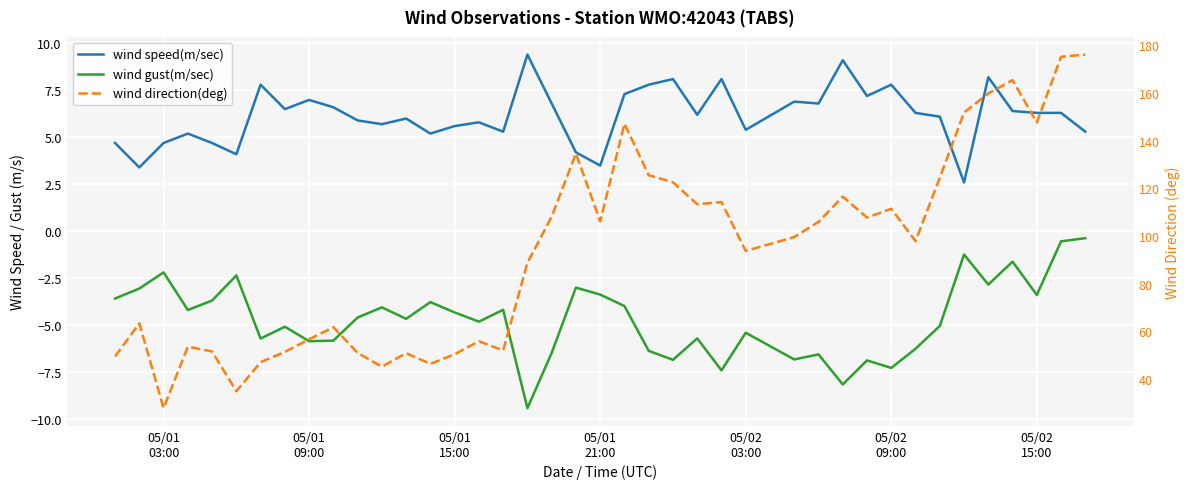

What is the value of the wind gust(m/sec) point at the 7th from the left?

-5.7